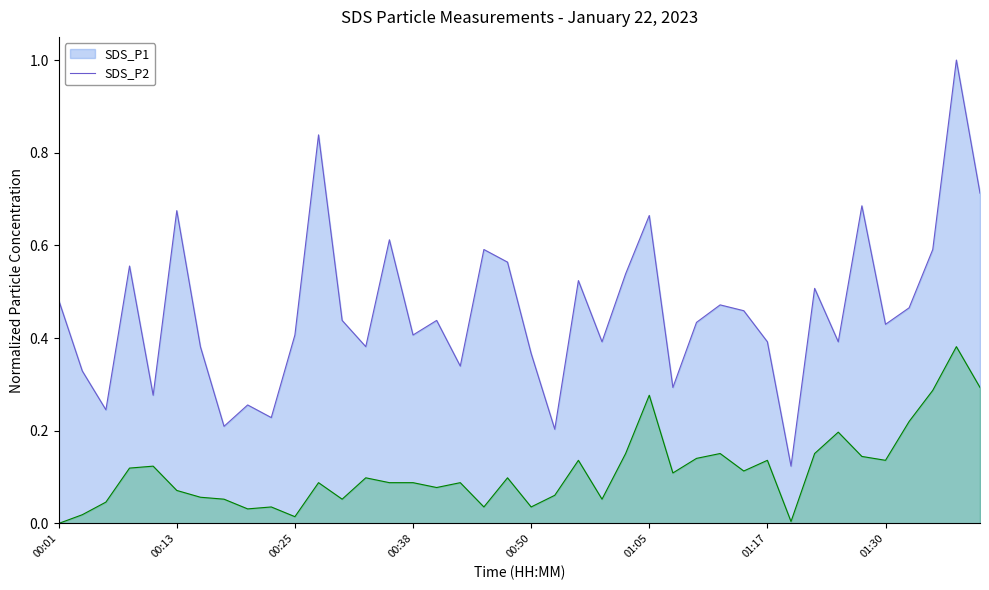

Reading left to right, what are all the values shown in this chart?

SDS_P1: 00:01=0.5	00:03=0.3	00:06=0.2	00:08=0.6	00:11=0.3	00:13=0.7	00:15=0.4	00:18=0.2	00:20=0.3	00:23=0.2	00:25=0.4	00:28=0.8	00:30=0.4	00:33=0.4	00:35=0.6	00:38=0.4	00:40=0.4	00:43=0.3	00:45=0.6	00:47=0.6	00:50=0.4	00:52=0.2	00:55=0.5	00:57=0.4	01:00=0.5	01:05=0.7	01:07=0.3	01:10=0.4	01:12=0.5	01:15=0.5	01:17=0.4	01:20=0.1	01:22=0.5	01:25=0.4	01:27=0.7	01:30=0.4	01:32=0.5	01:34=0.6	01:37=1.0	01:39=0.7
SDS_P2: 00:01=0.0	00:03=0.0	00:06=0.0	00:08=0.1	00:11=0.1	00:13=0.1	00:15=0.1	00:18=0.1	00:20=0.0	00:23=0.0	00:25=0.0	00:28=0.1	00:30=0.1	00:33=0.1	00:35=0.1	00:38=0.1	00:40=0.1	00:43=0.1	00:45=0.0	00:47=0.1	00:50=0.0	00:52=0.1	00:55=0.1	00:57=0.1	01:00=0.2	01:05=0.3	01:07=0.1	01:10=0.1	01:12=0.2	01:15=0.1	01:17=0.1	01:20=0.0	01:22=0.2	01:25=0.2	01:27=0.1	01:30=0.1	01:32=0.2	01:34=0.3	01:37=0.4	01:39=0.3